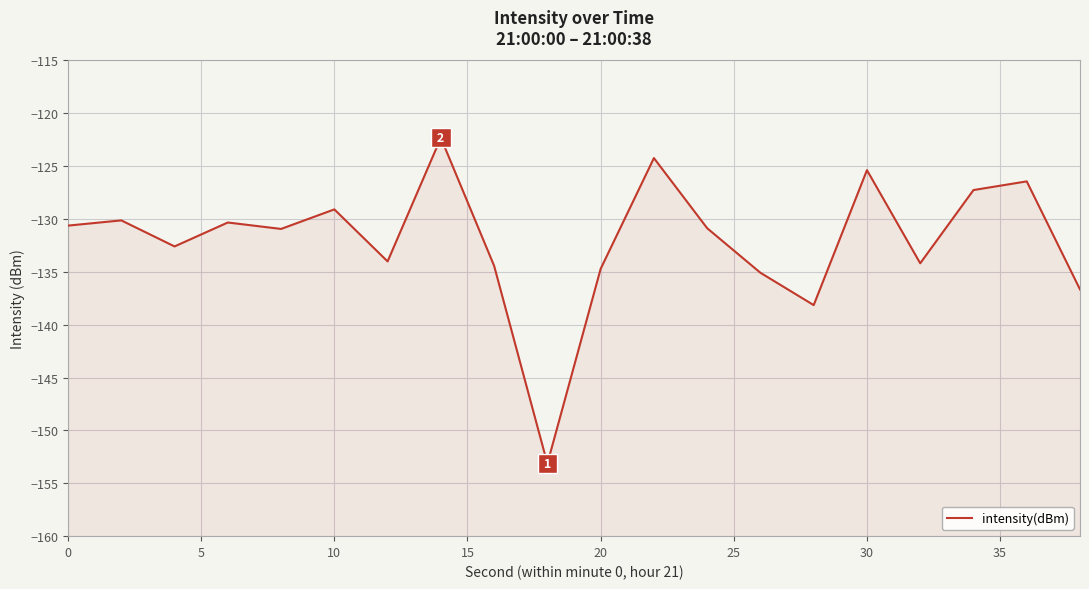

How many categories are shown in the chart?

20